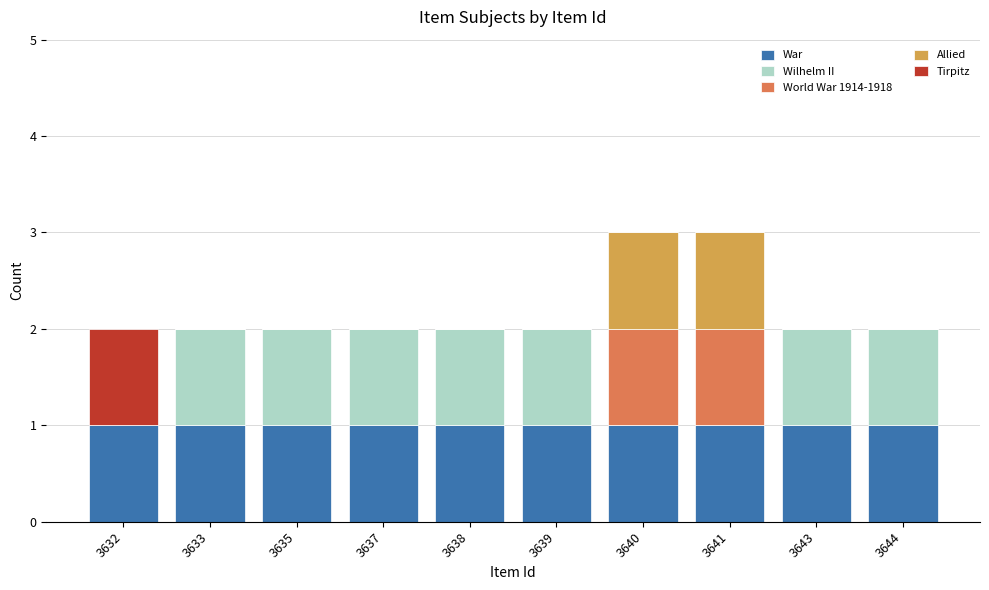

How many categories are shown in the chart?

10